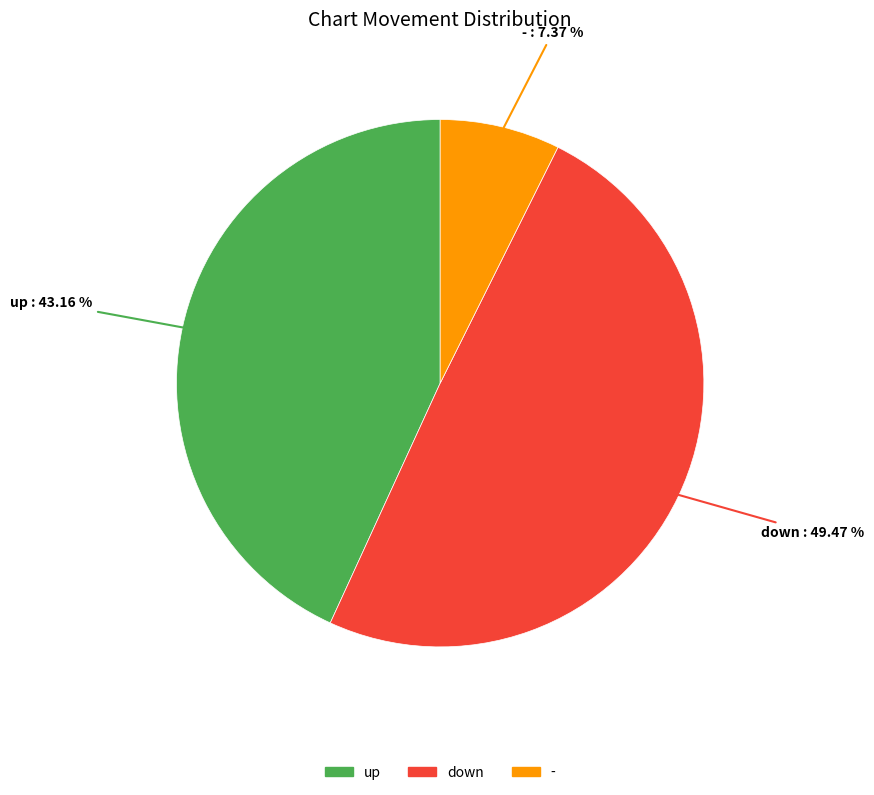

Count the number of slices in the pie.

3